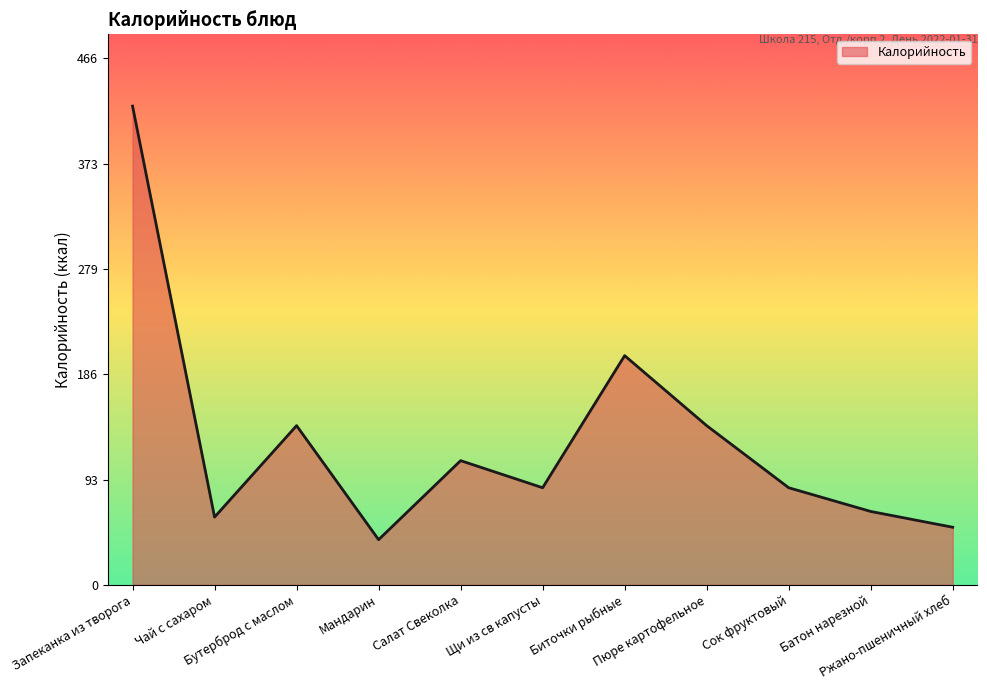

How many lines are shown in the chart?

1